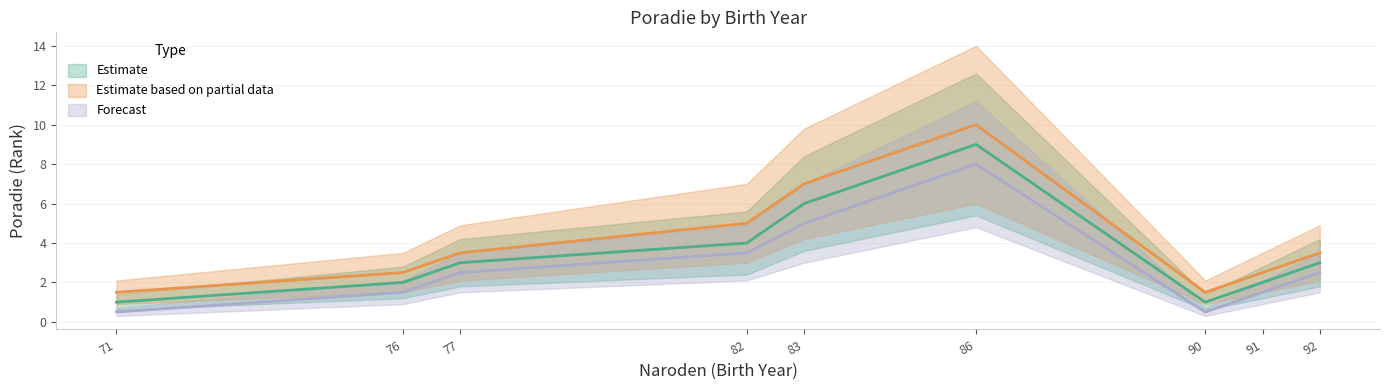

In Forecast, how many points are higher than both neighbors (excluding endpoints)?

1